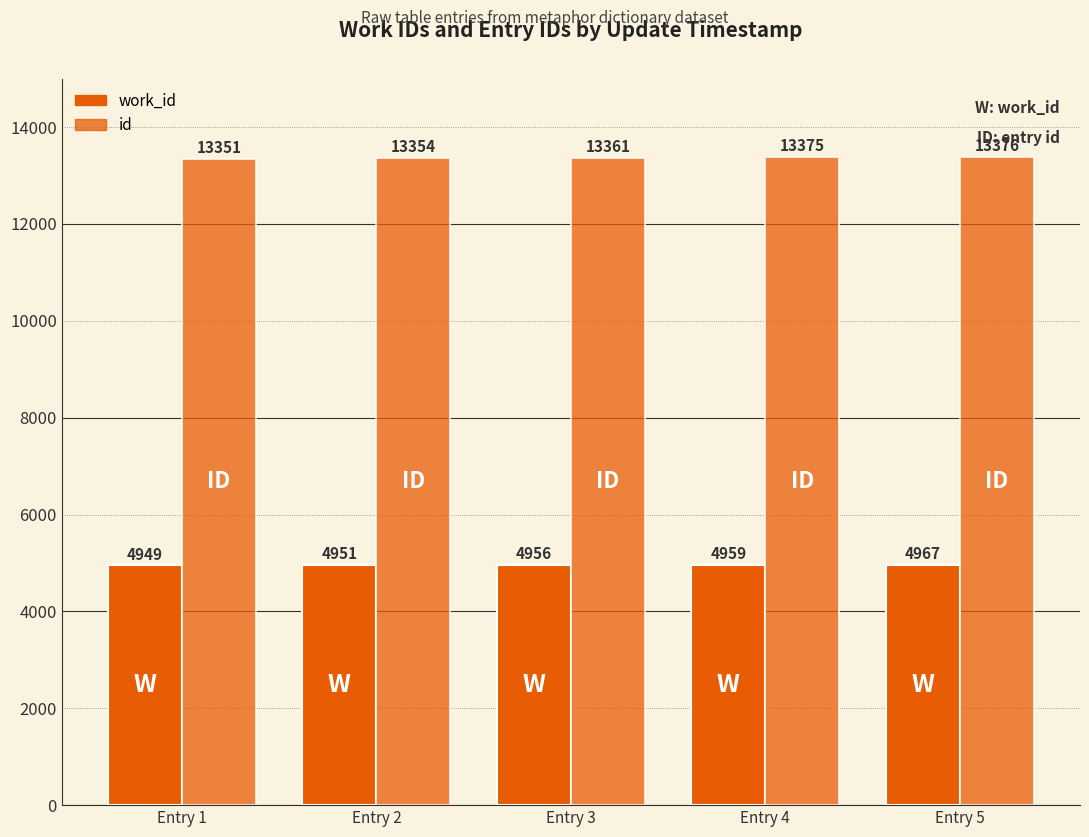

Between Entry 1 and Entry 5, which is larger?

Entry 5